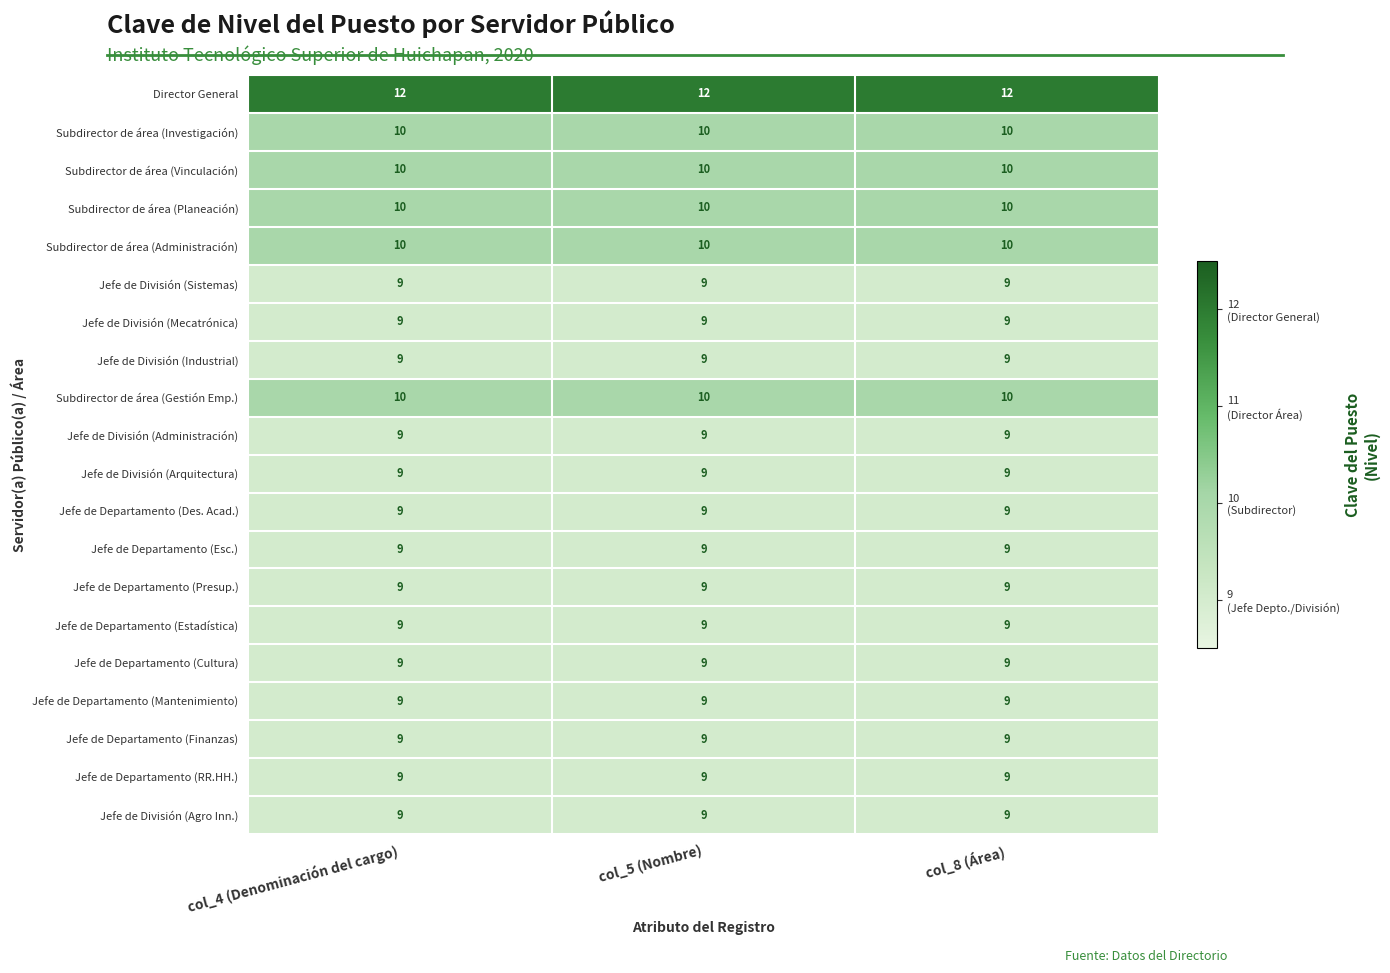

What is the minimum value for Jefe de División (Sistemas)?

9